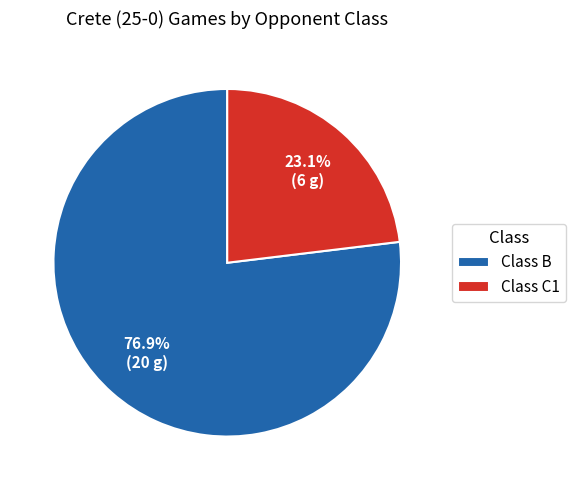

The Class C1 slice represents 37% of the pie. True or false?

False